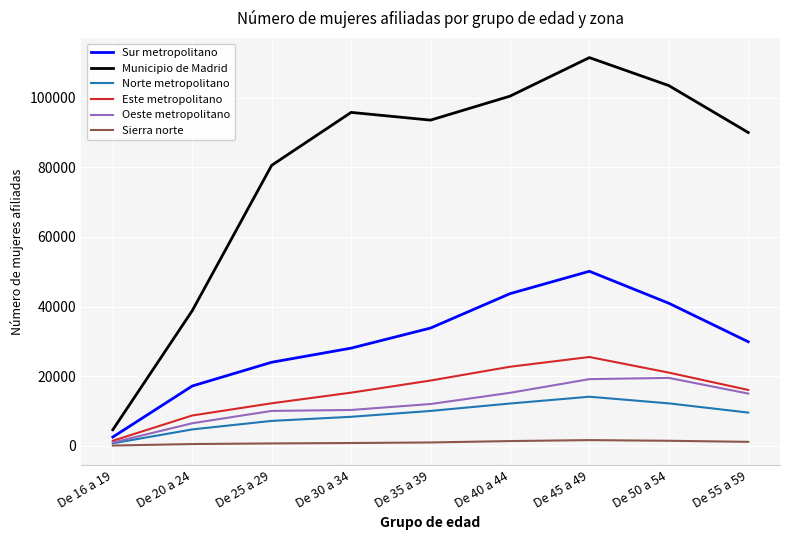

How many values in the Municipio de Madrid series are below 93541?

4